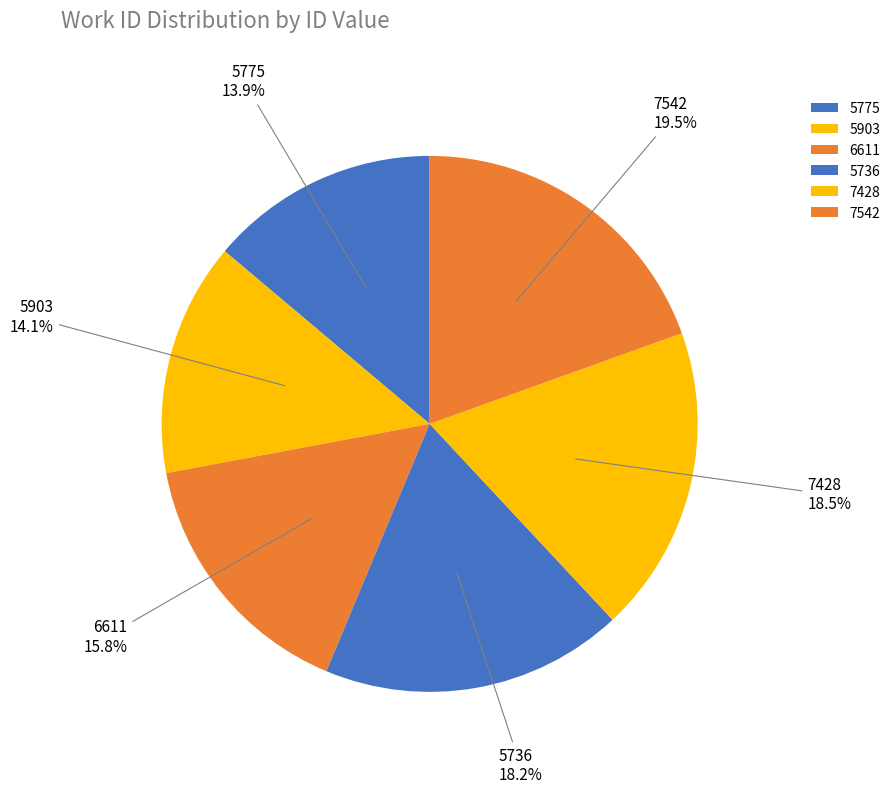

Which category has the biggest portion of the pie?

7542